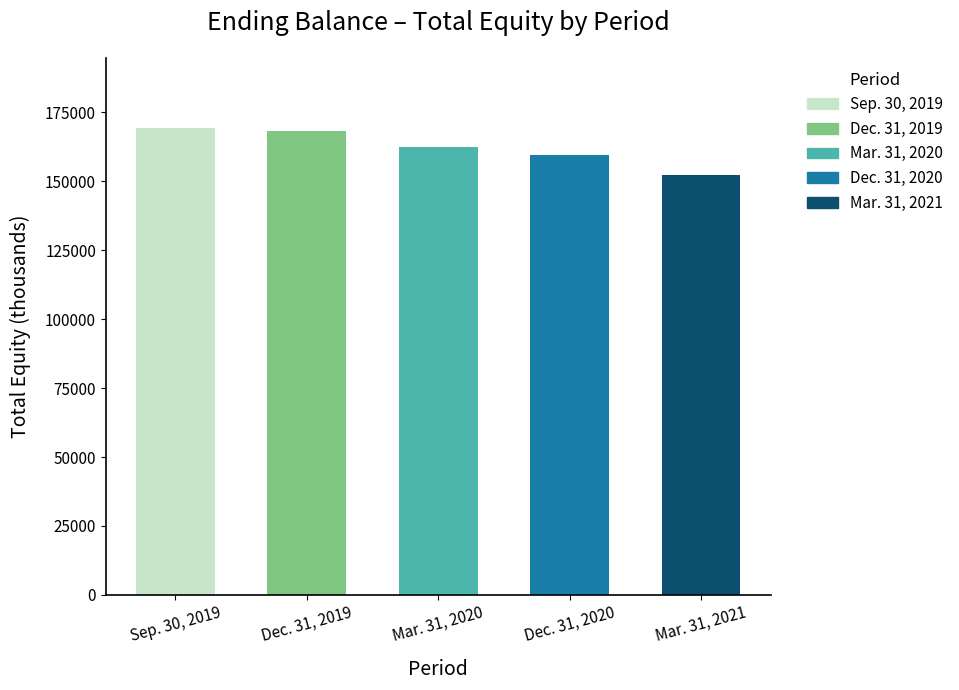

List the labels in order of value, largest first.

Sep. 30, 2019, Dec. 31, 2019, Mar. 31, 2020, Dec. 31, 2020, Mar. 31, 2021